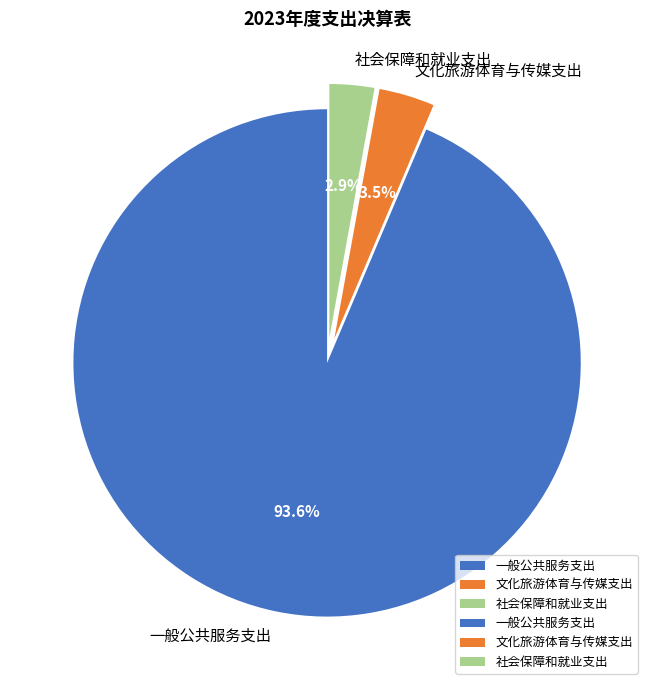

What is the smallest slice in the pie chart?

社会保障和就业支出